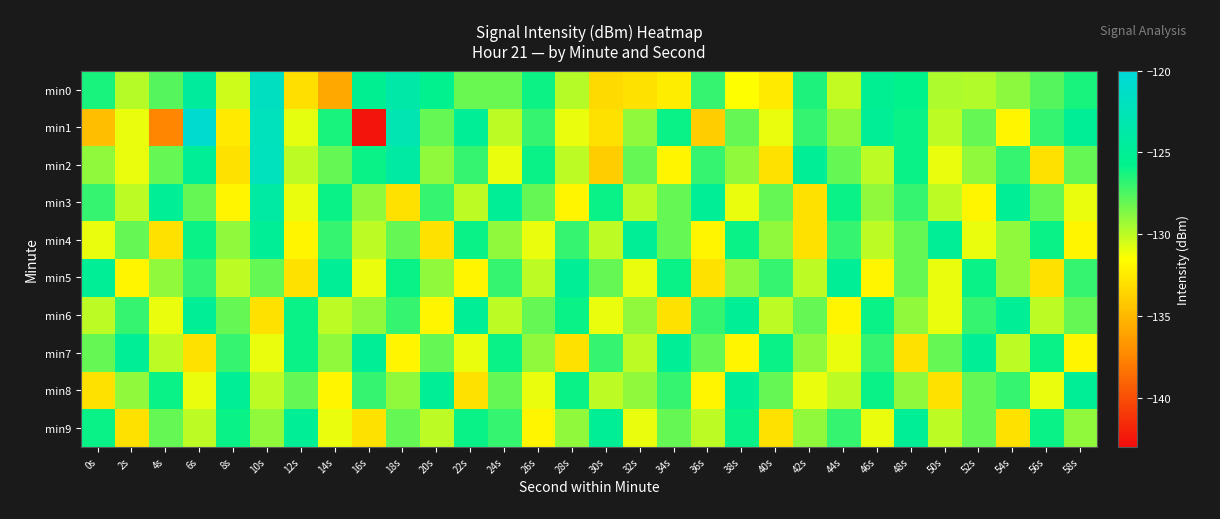

What is the total value across all series at 40s?

-1297.6